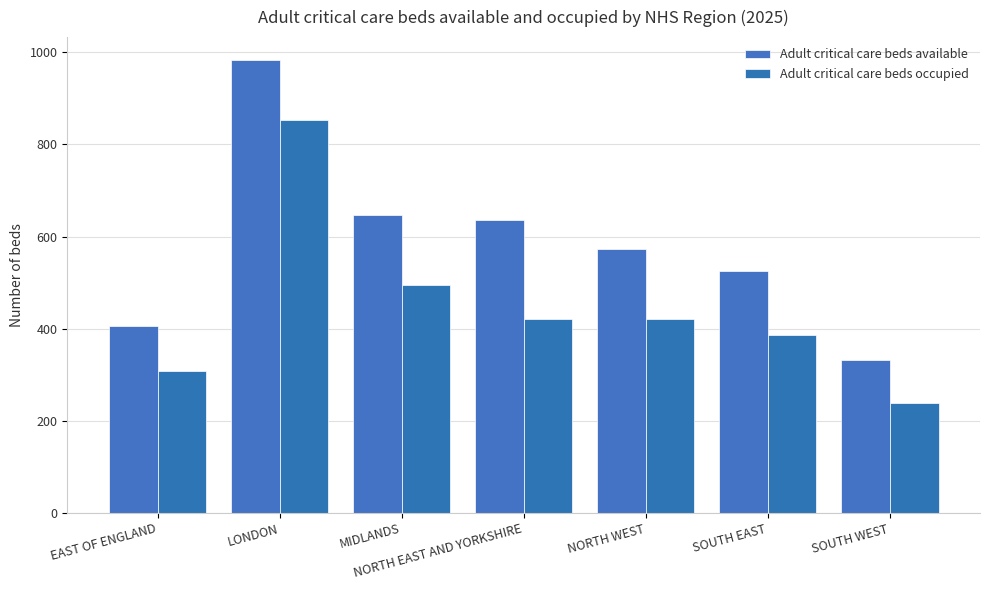

Reading left to right, extract all data points from this chart.

Adult critical care beds available: EAST OF ENGLAND=406	LONDON=984	MIDLANDS=646	NORTH EAST AND YORKSHIRE=635	NORTH WEST=573	SOUTH EAST=526	SOUTH WEST=333
Adult critical care beds occupied: EAST OF ENGLAND=308	LONDON=854	MIDLANDS=495	NORTH EAST AND YORKSHIRE=421	NORTH WEST=422	SOUTH EAST=386	SOUTH WEST=239